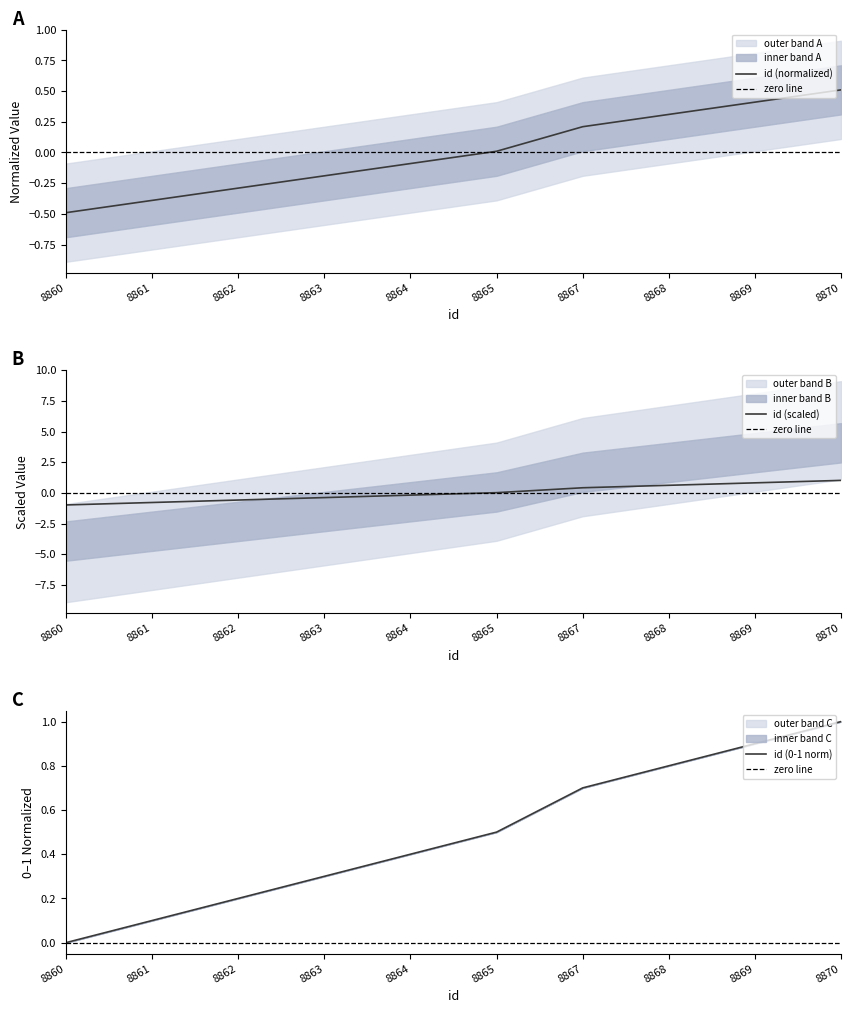

Is it true that upper_band equals 0.1 at 8867?

False